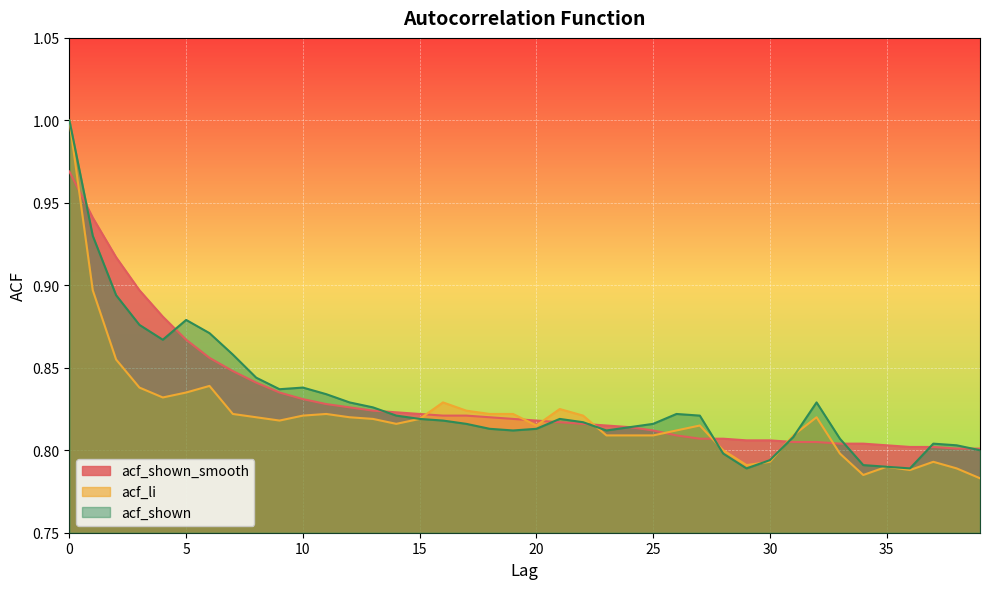

At how many categories does at least one series exceed 0?

40